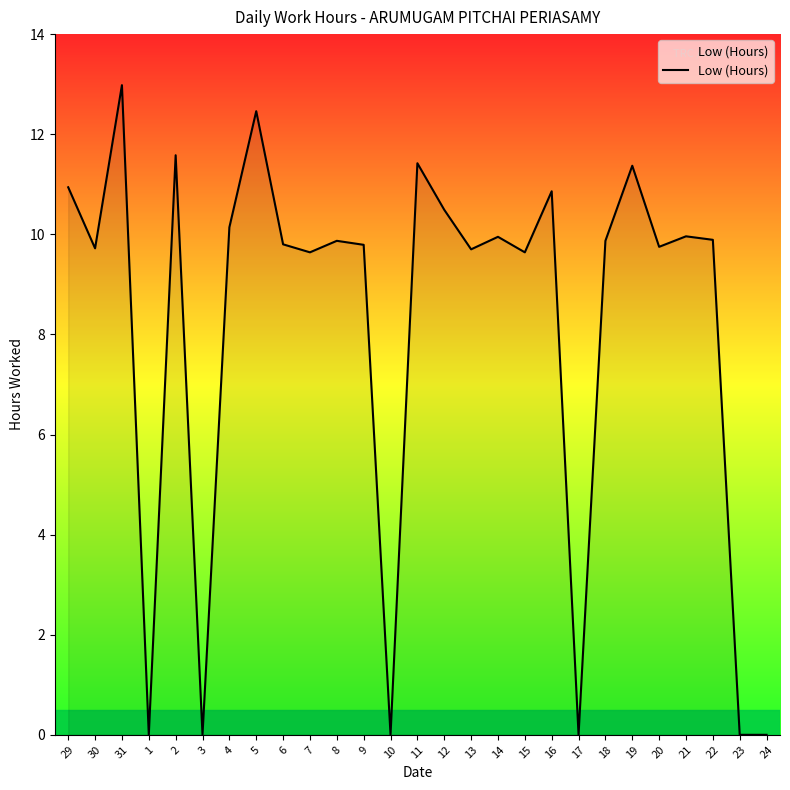

Is it true that the value at 8 is 2.2?

False